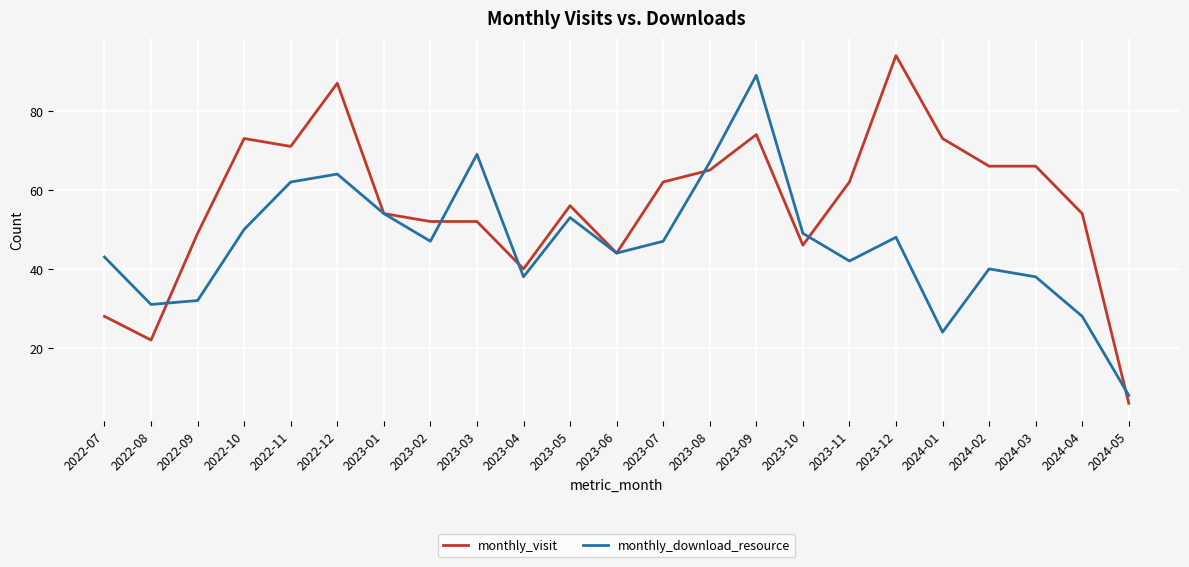

List the series in order of their overall mean, highest first.

monthly_visit, monthly_download_resource